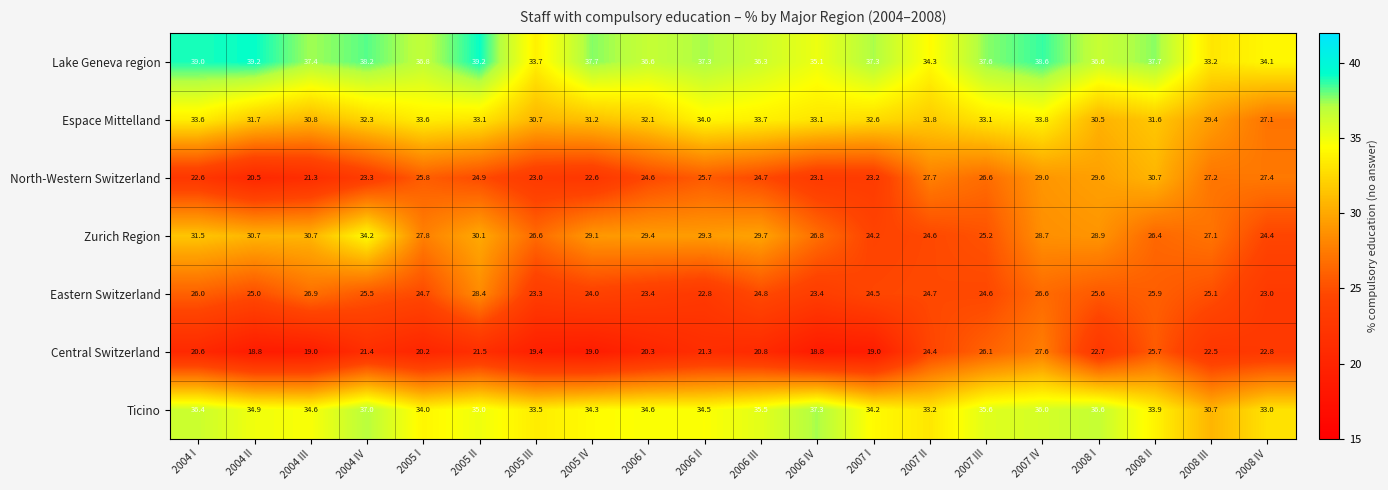

What is the average value of the North-Western Switzerland series?

25.2